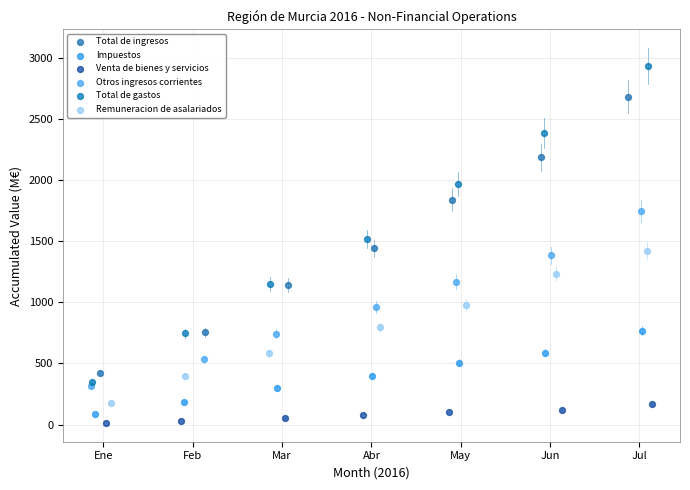

Which series reaches the maximum Y coordinate?

Total de gastos